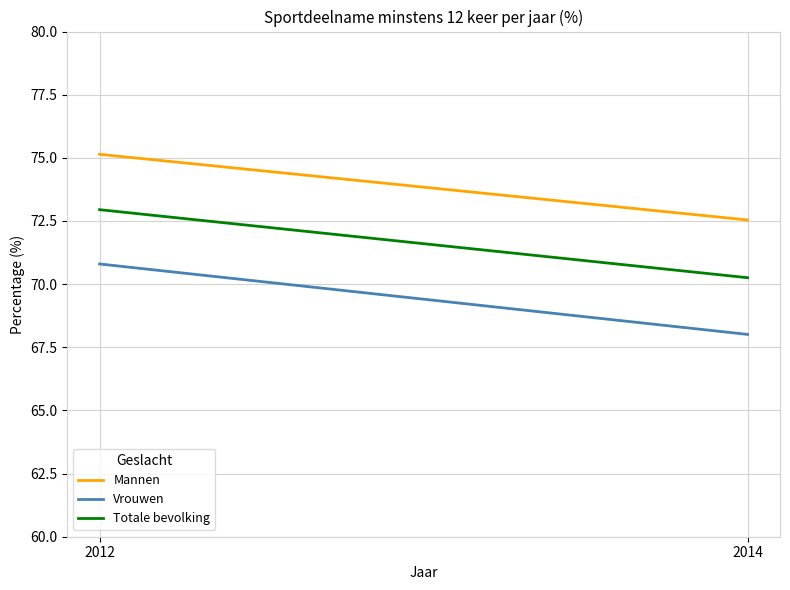

Which has a higher value, 2012 or 2014?

2012